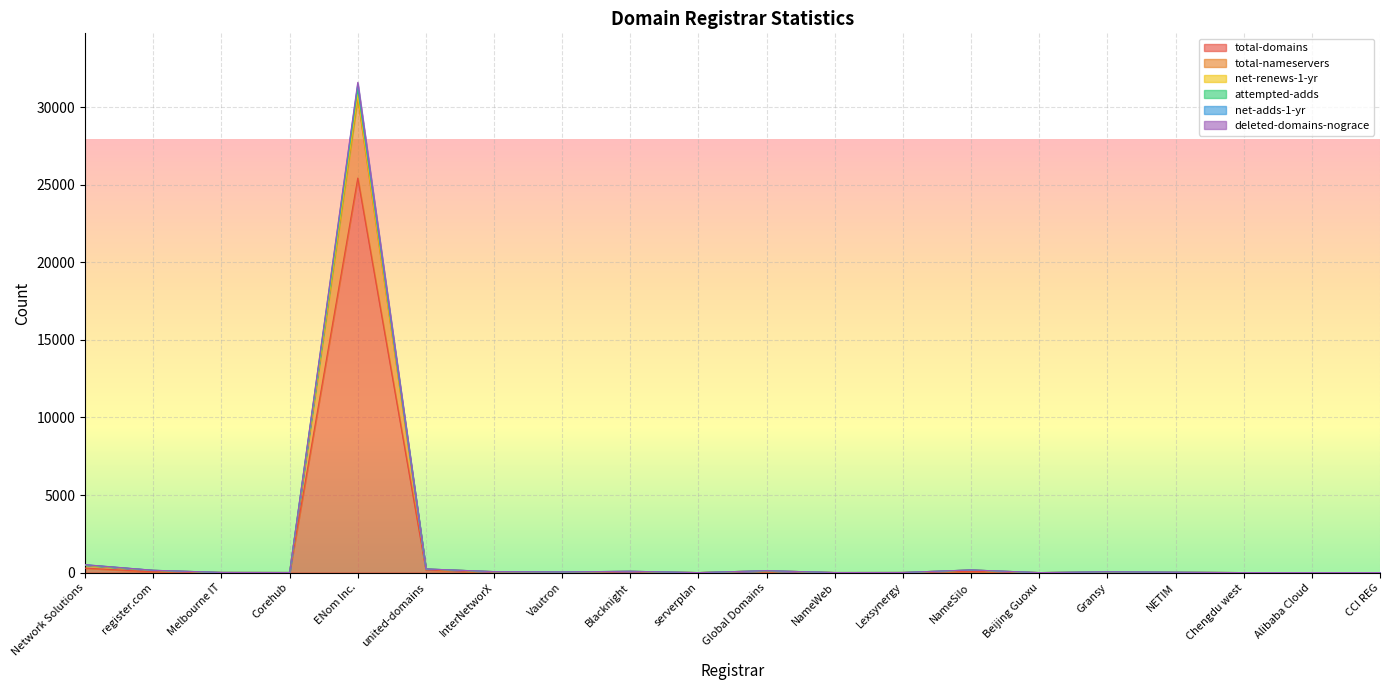

How many lines are shown in the chart?

6